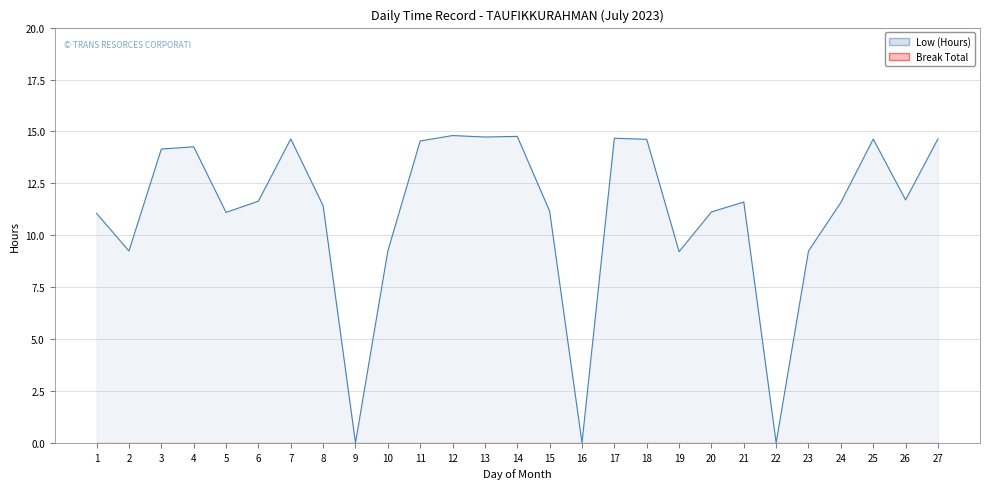

Rank the series at 17 from highest to lowest value.

Low (Hours), Break Total